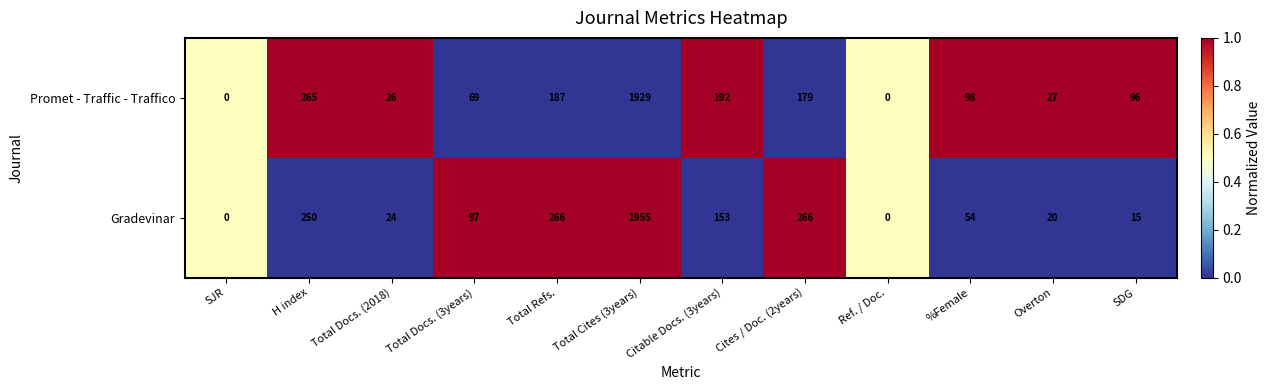

What is the difference between the highest and lowest values at Total Cites (3years)?

26